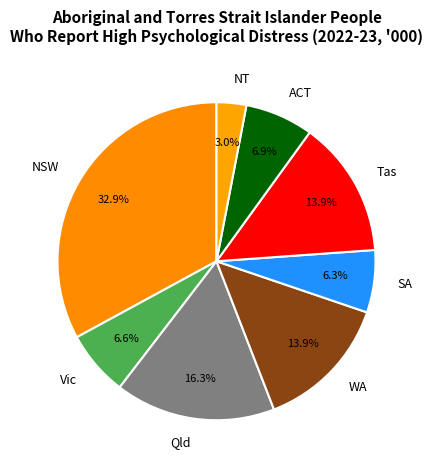

To the nearest percent, what is the average slice percentage?

12%